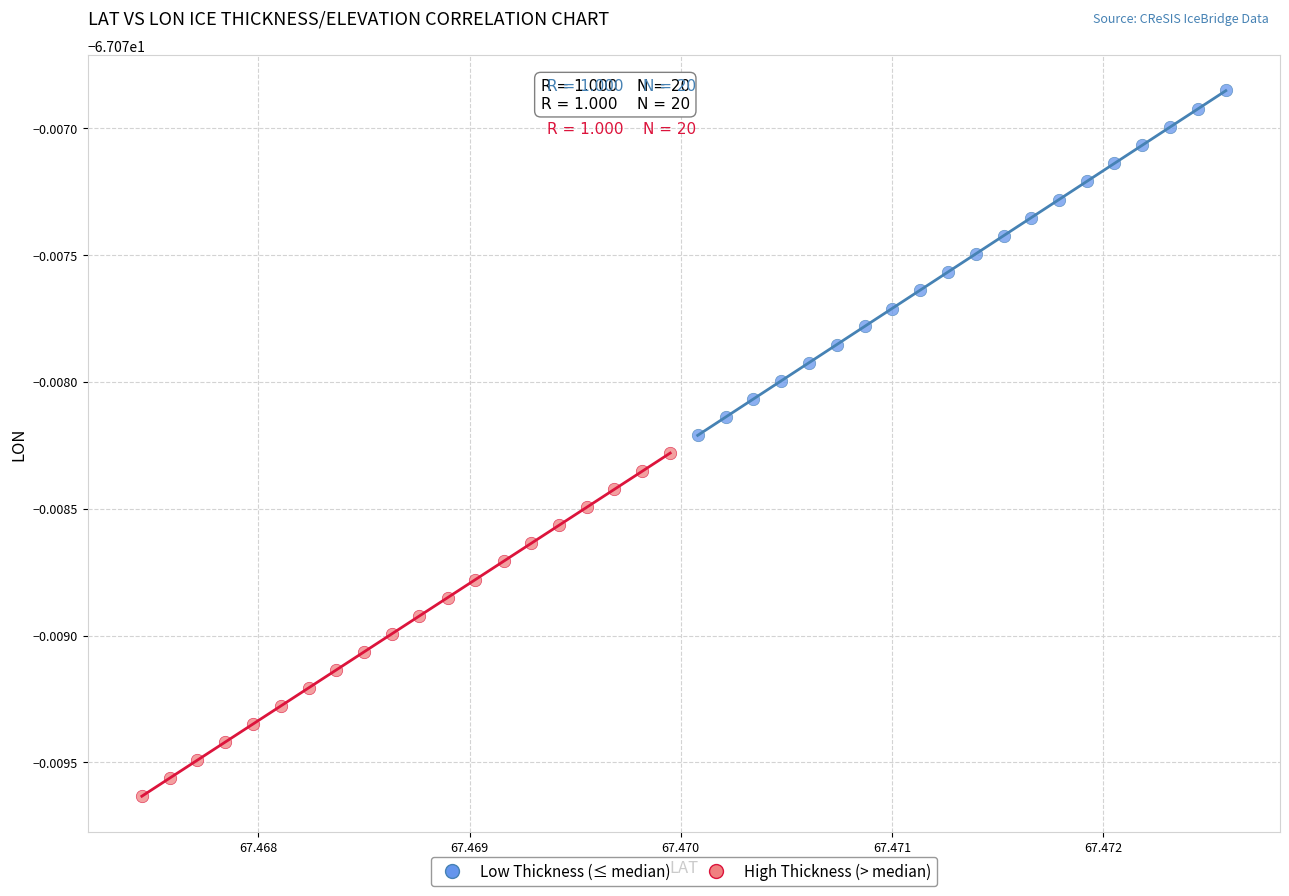

What are all the series names shown in the legend?

Low Thickness (≤ median), High Thickness (> median)